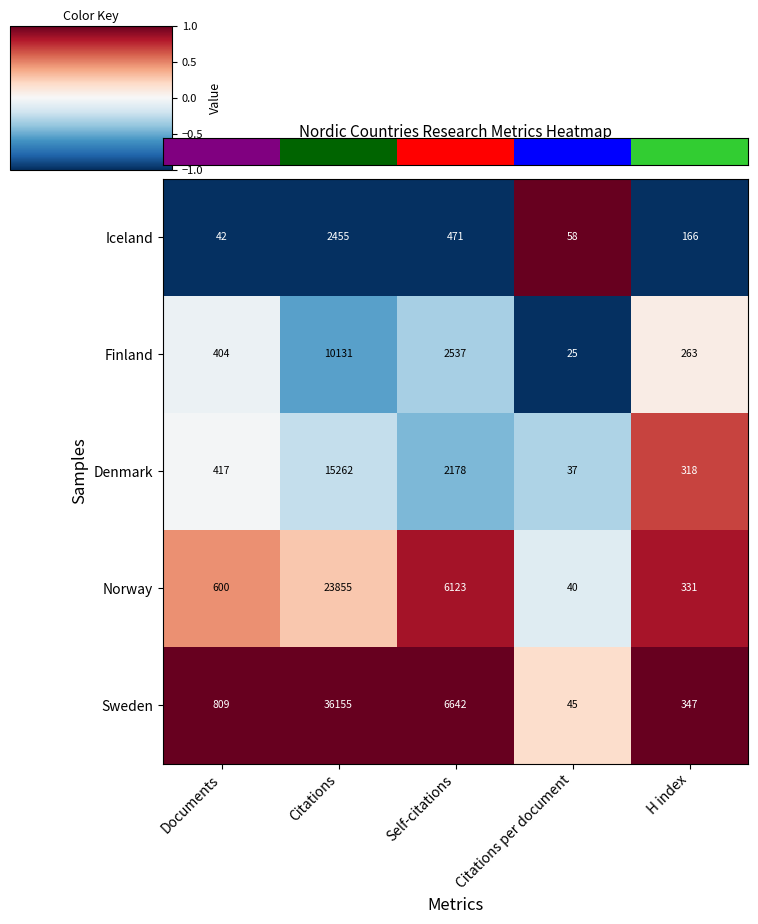

The value of Denmark at Citations is 23662. True or false?

False